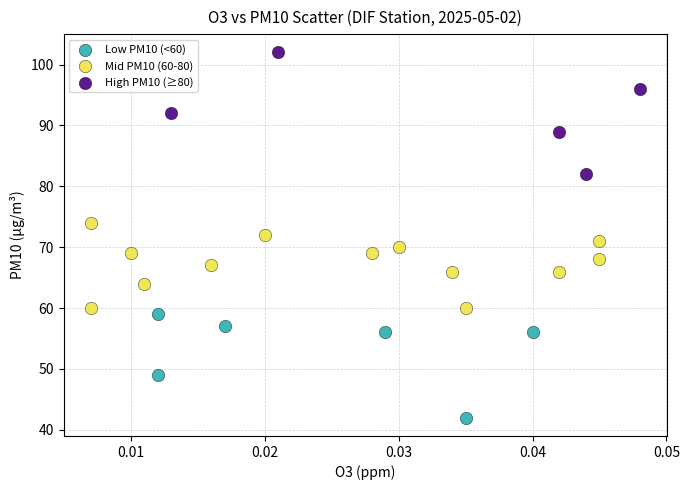

Which series has the largest Y range (max minus min)?

High PM10 (≥80)